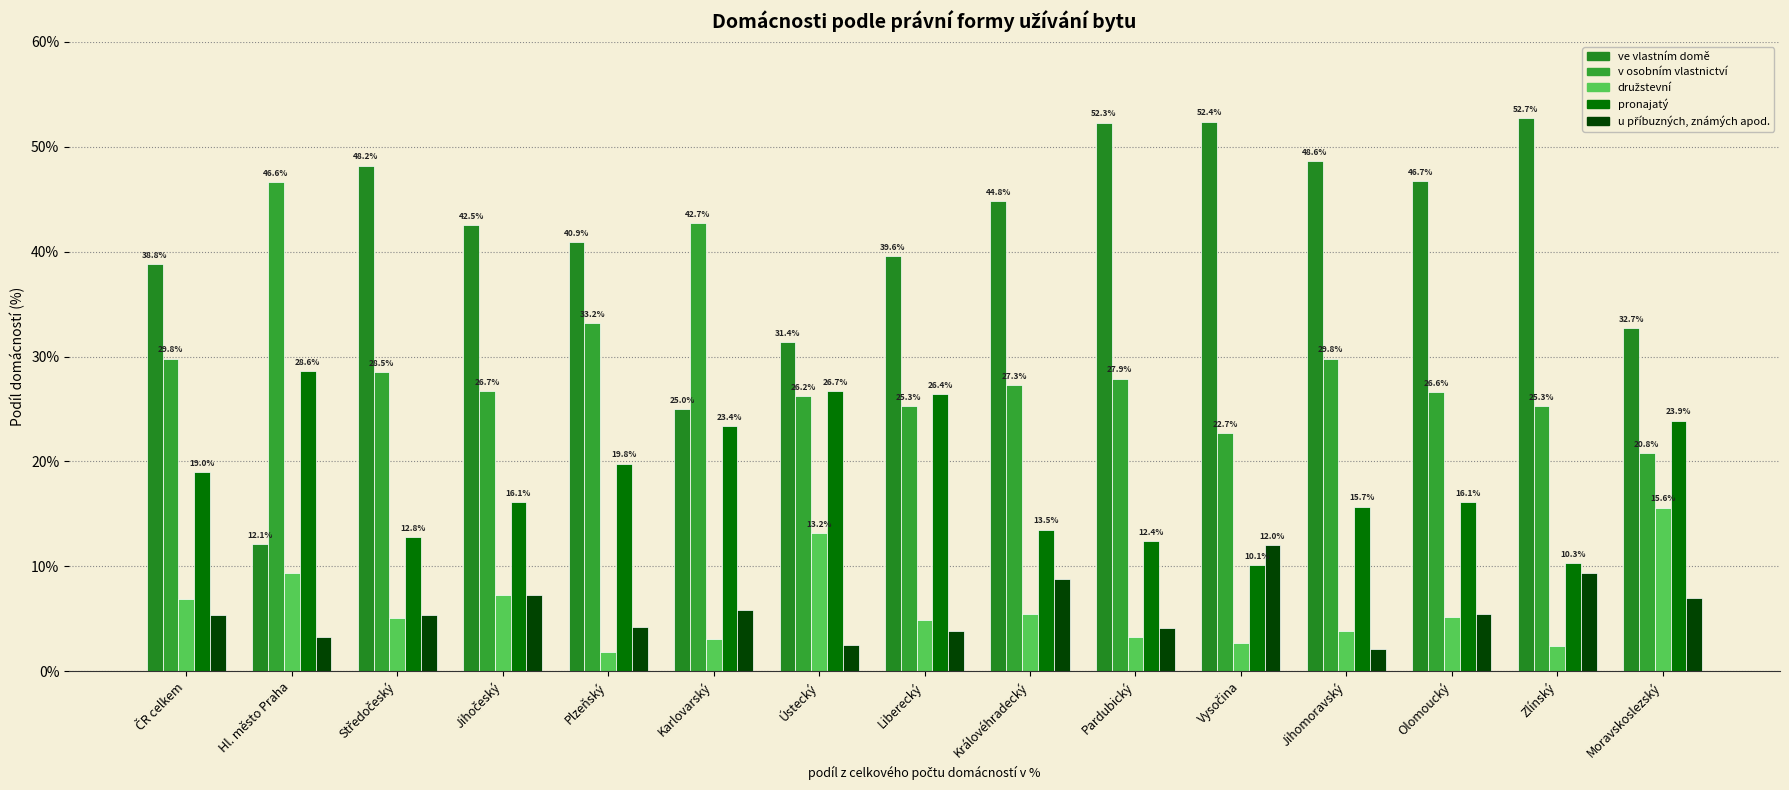

How many series are shown in this chart?

5